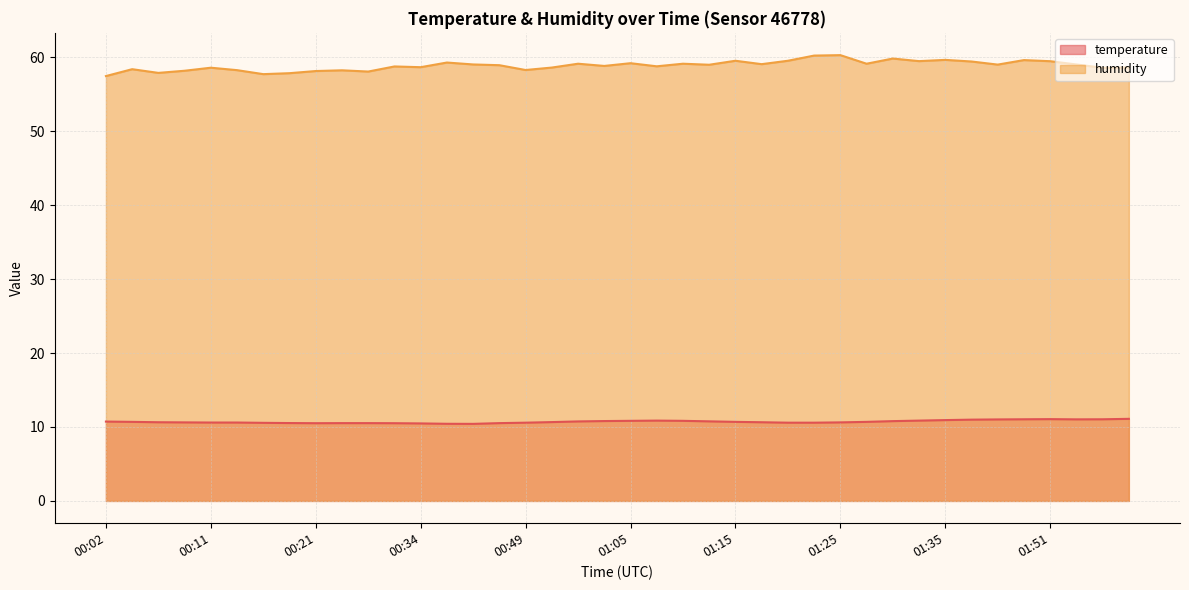

What position from the left is 02:02?

40